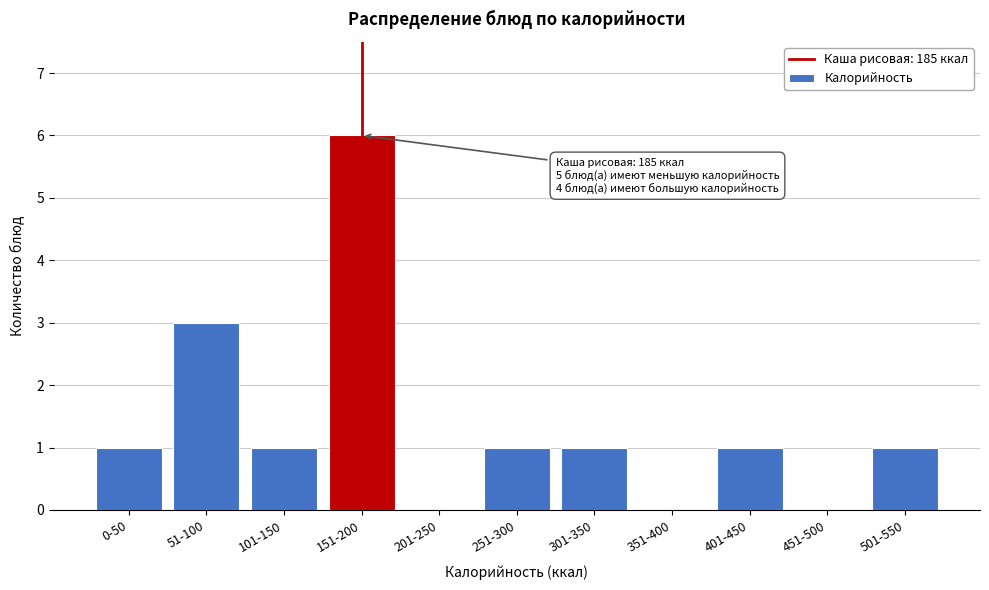

Reading right to left, list all the values displayed in this chart.

501-550=1	451-500=0	401-450=1	351-400=0	301-350=1	251-300=1	201-250=0	151-200=6	101-150=1	51-100=3	0-50=1